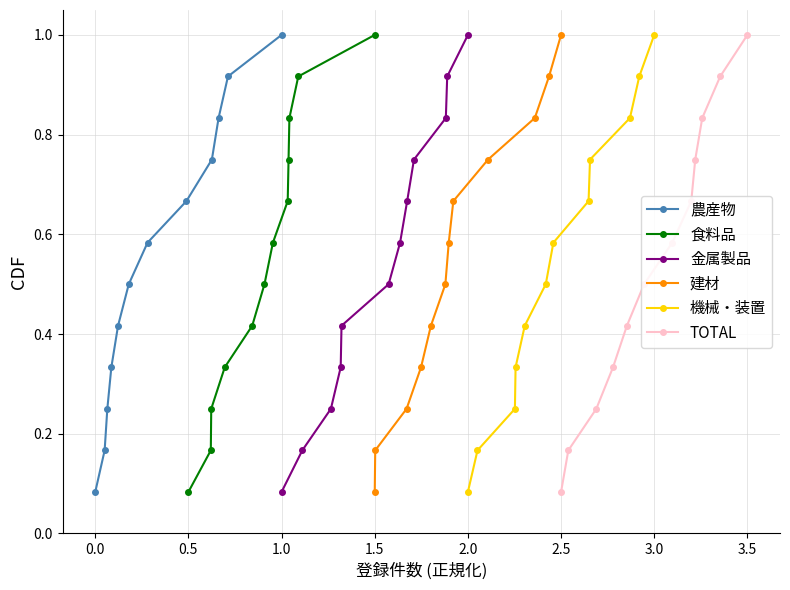

What is the maximum value for 農産物?

1.0